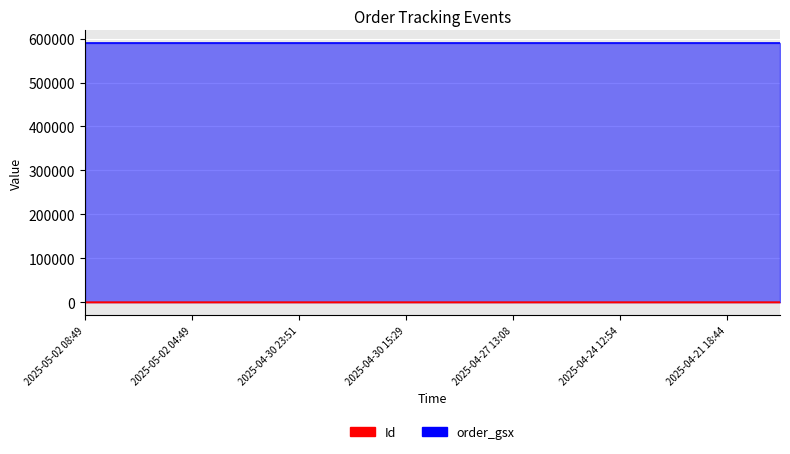

What is the average value?

9